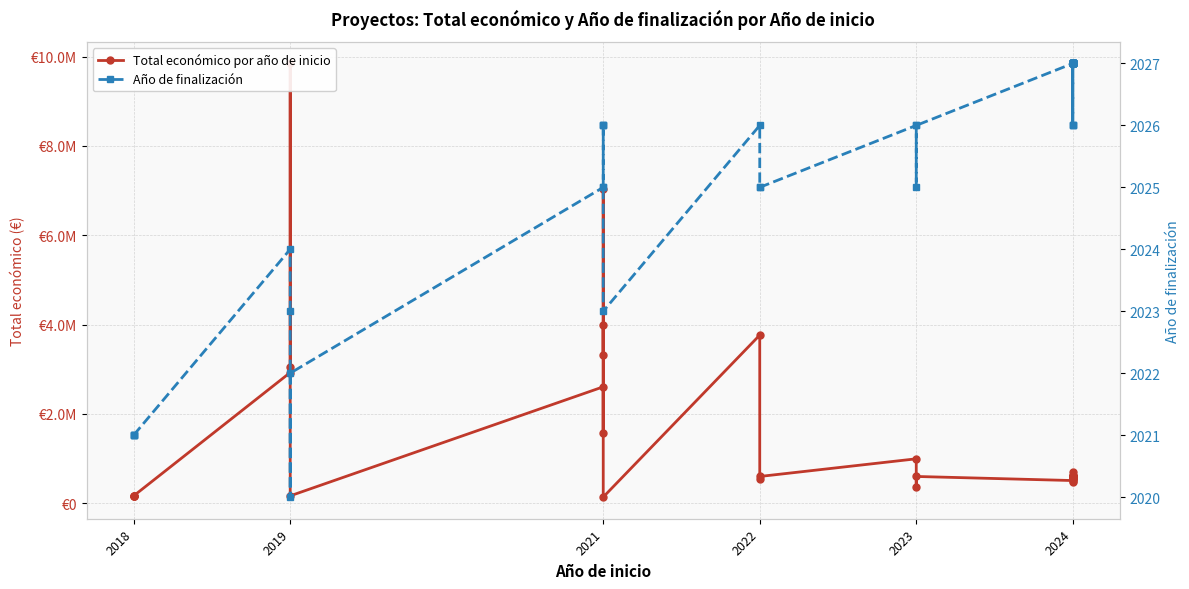

What is the minimum value shown in the chart?

2020